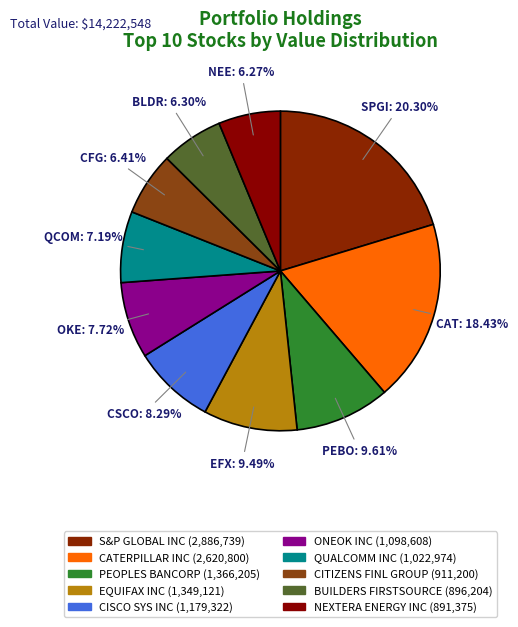

The NEXTERA ENERGY INC slice represents 14% of the pie. True or false?

False